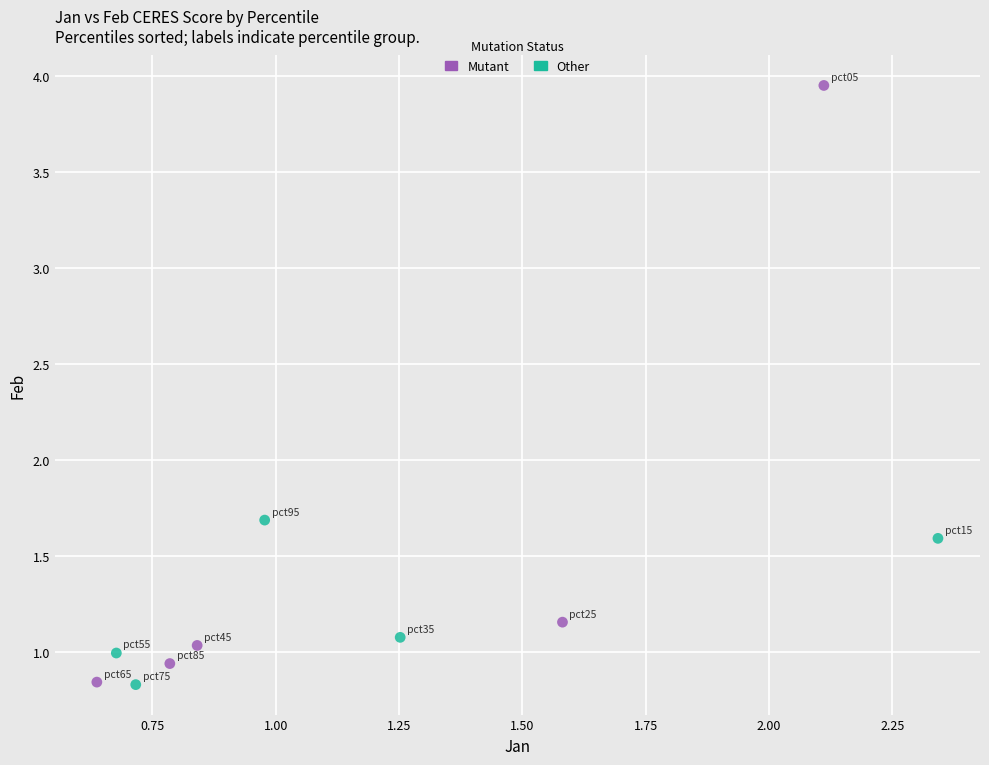

Which series has the widest spread of Y values?

Mutant